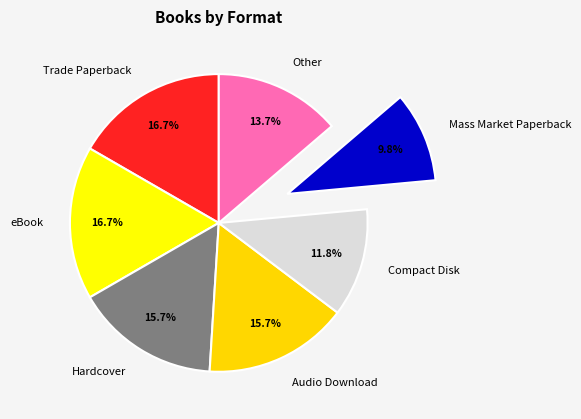

To the nearest percent, what percentage of the pie is Audio Download?

16%